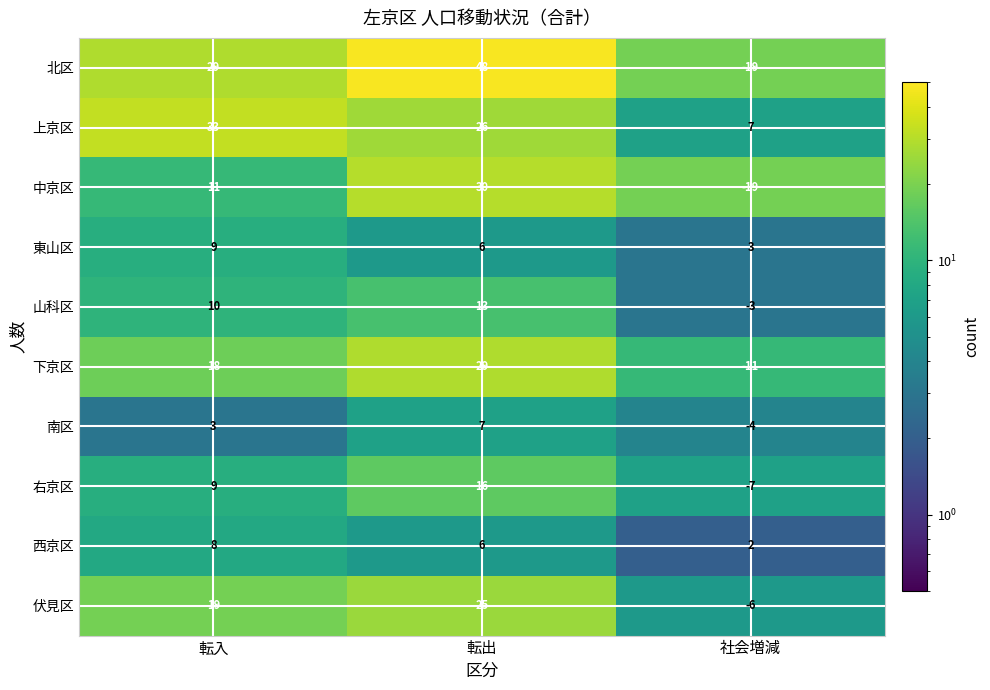

List the series in order of their peak value, highest first.

北区, 上京区, 中京区, 下京区, 伏見区, 右京区, 山科区, 東山区, 西京区, 南区